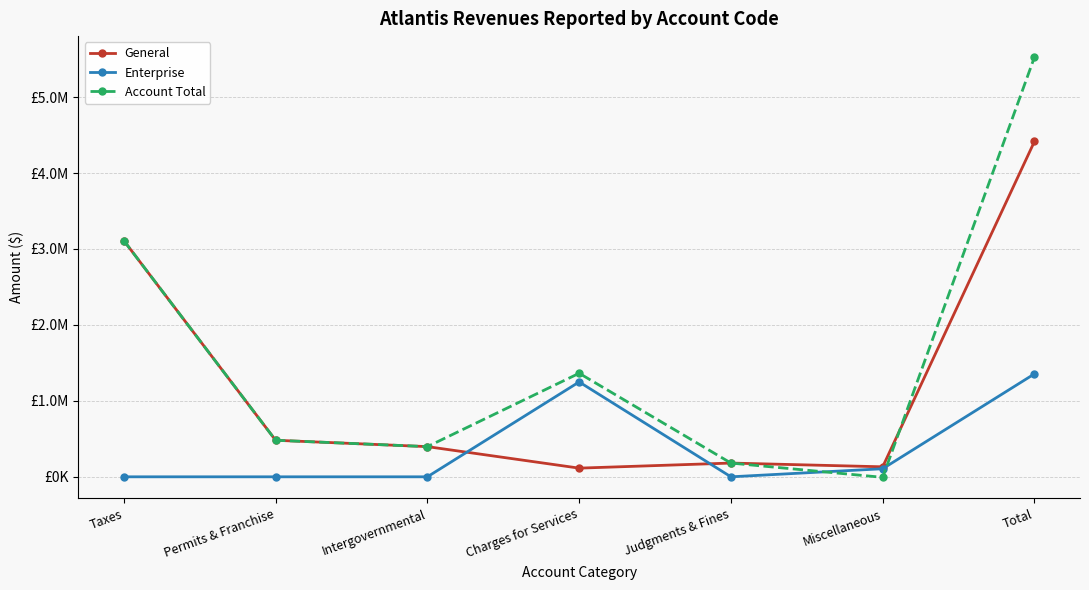

How many data points in Enterprise are above 0?

3